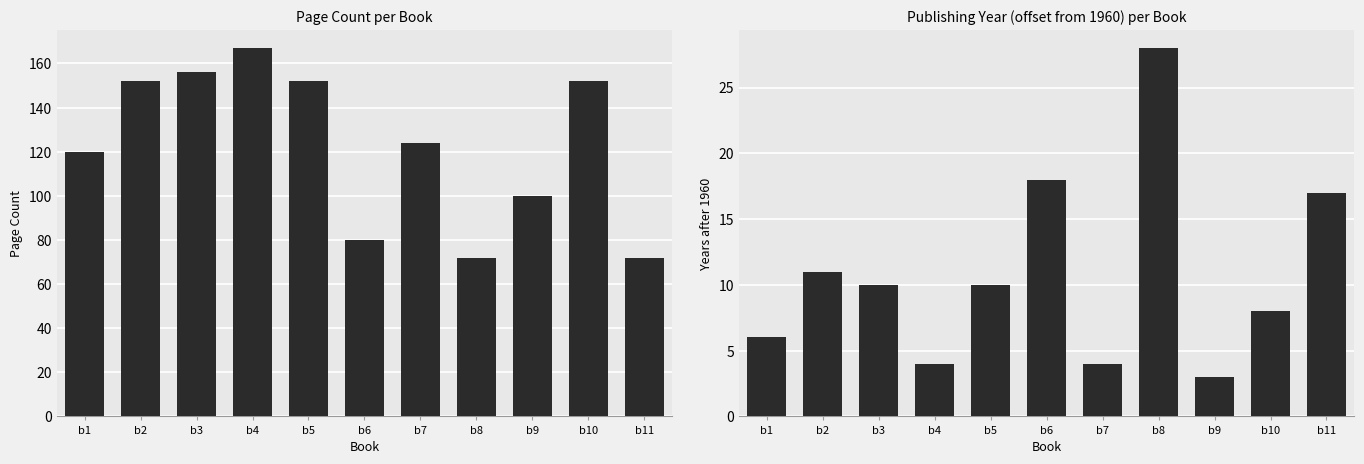

Between b3 and b10, which series saw the biggest shift?

pageCount